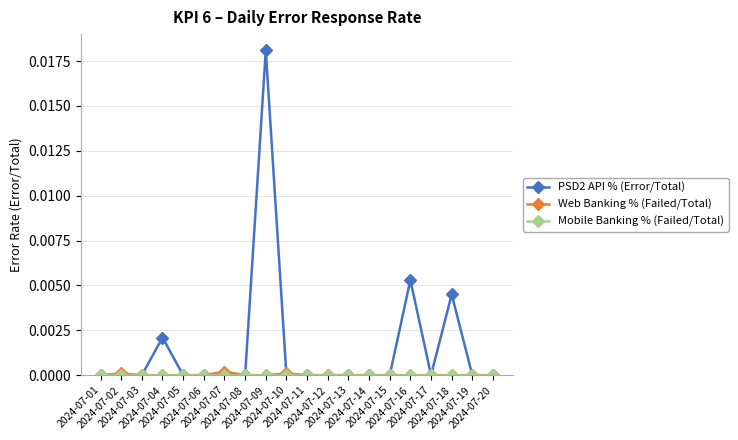

Which series has the widest spread of values?

PSD2 API % (Error/Total)